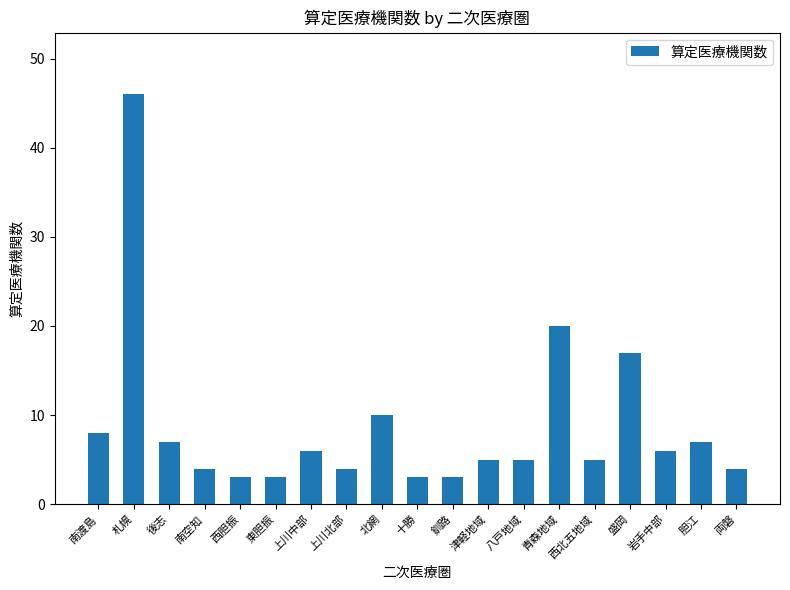

Approximately how many times larger is the value at 青森地域 compared to 東胆振?

6.7